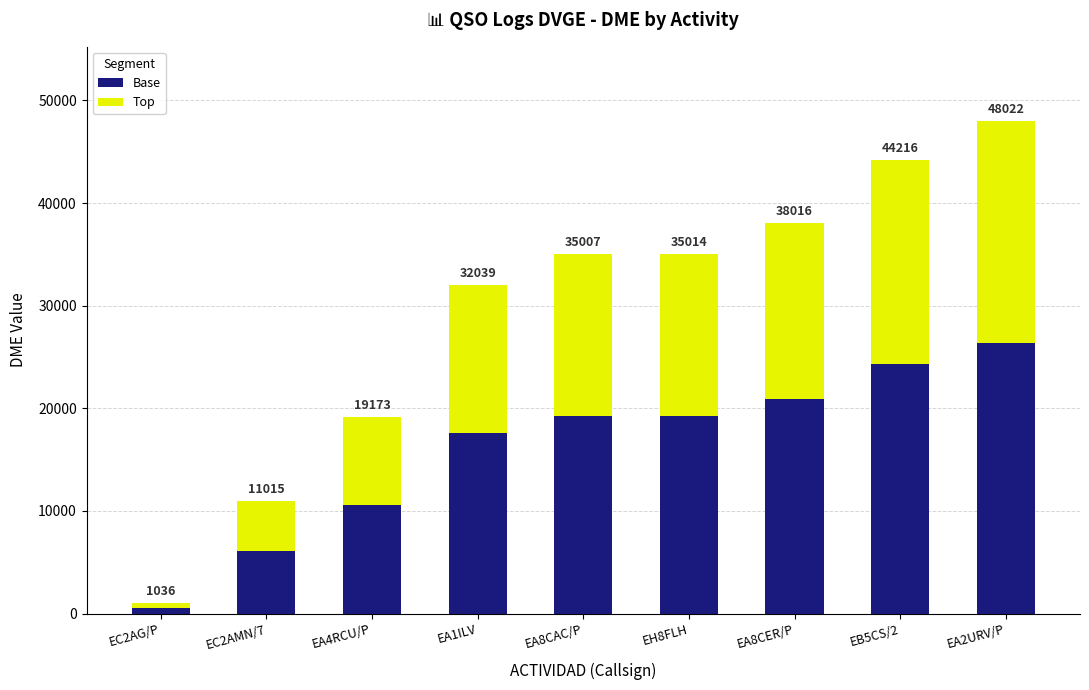

How many bars are there in total?

9